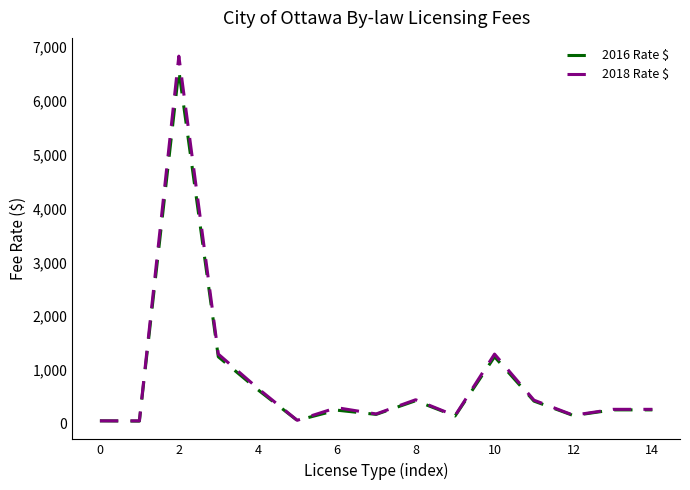

What is the maximum value for 2018 Rate $?

6835